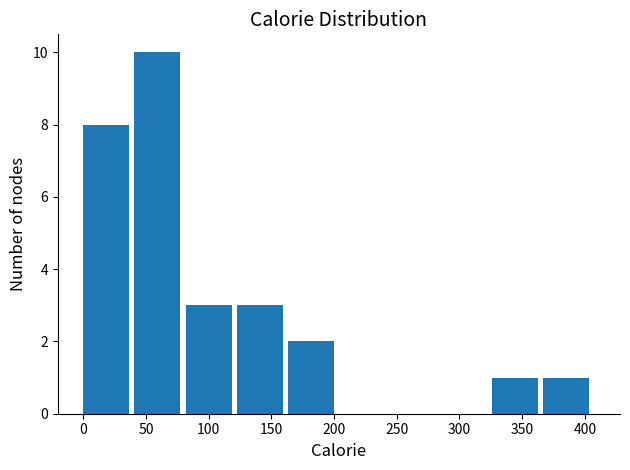

What is the height of the bar covering 365 to 410 on the x-axis? Neither the bar edges nor the heights are printed on the chart, so give them approximately, as read against the axes.

1